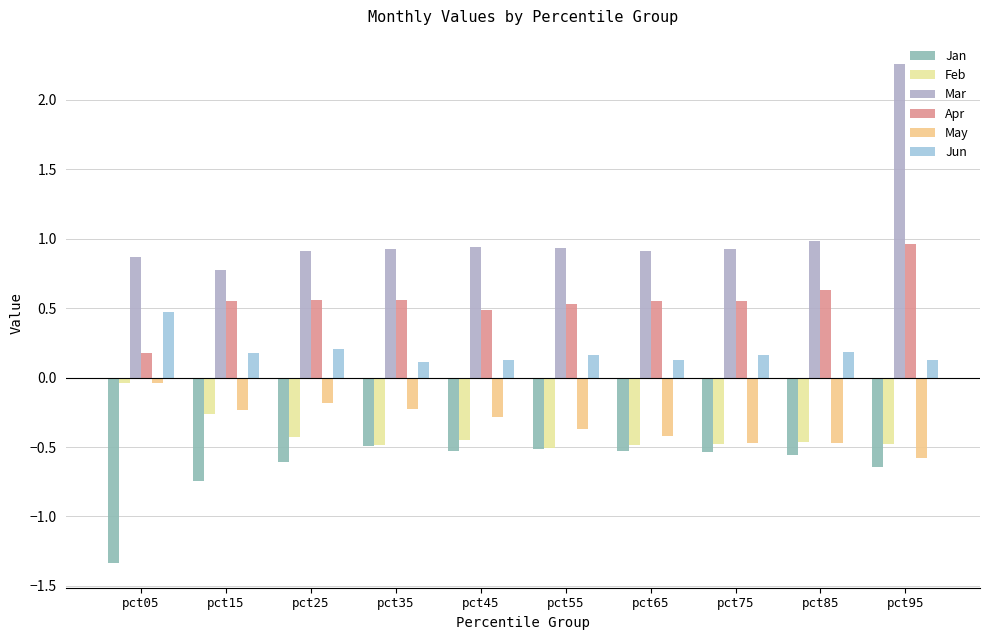

Which series changed the most between pct05 and pct35?

Jan